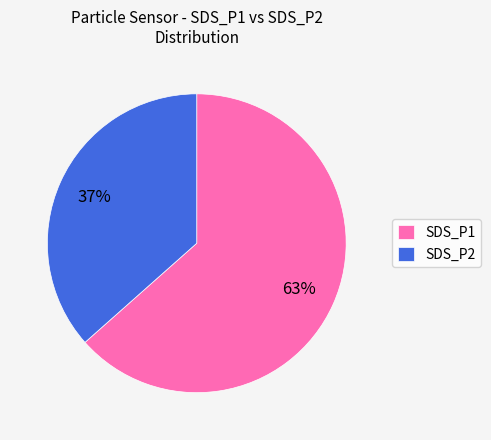

Is SDS_P2 the majority of the pie?

No